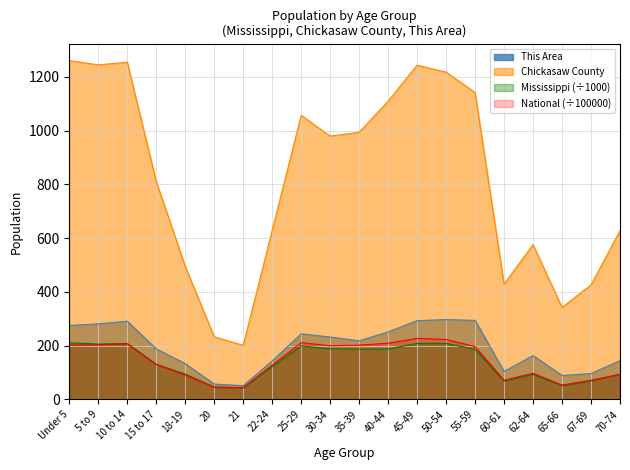

Which series changed the most between 18-19 and 62-64?

Chickasaw County